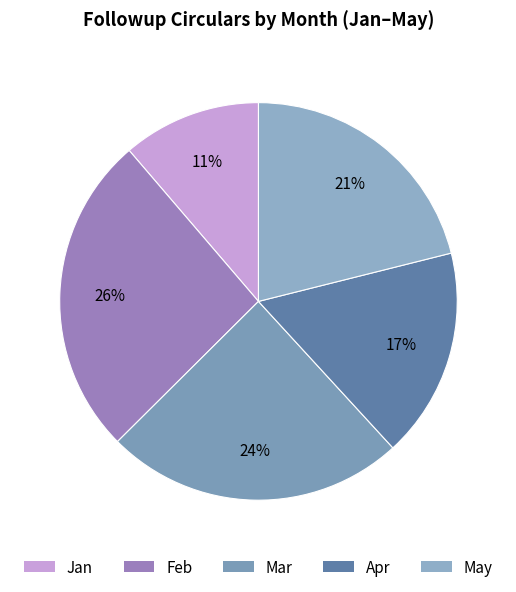

The May slice represents 21% of the pie. True or false?

True